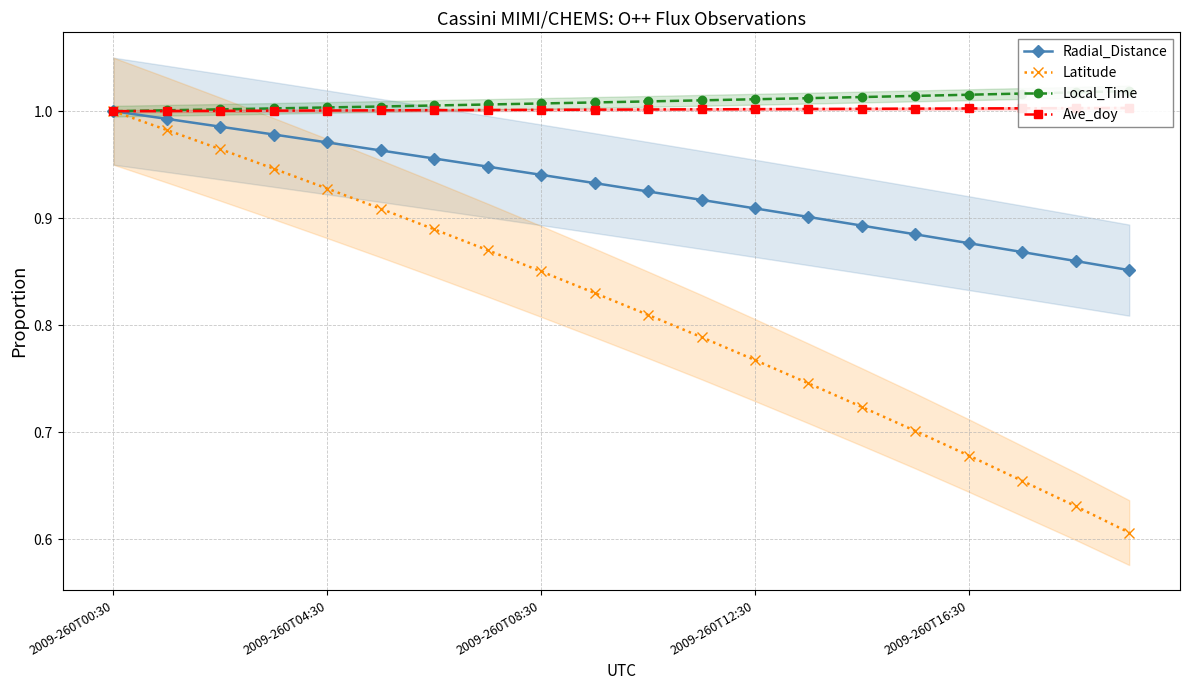

At 9, list the series in order from smallest to largest.

Latitude, Radial_Distance, Ave_doy, Local_Time